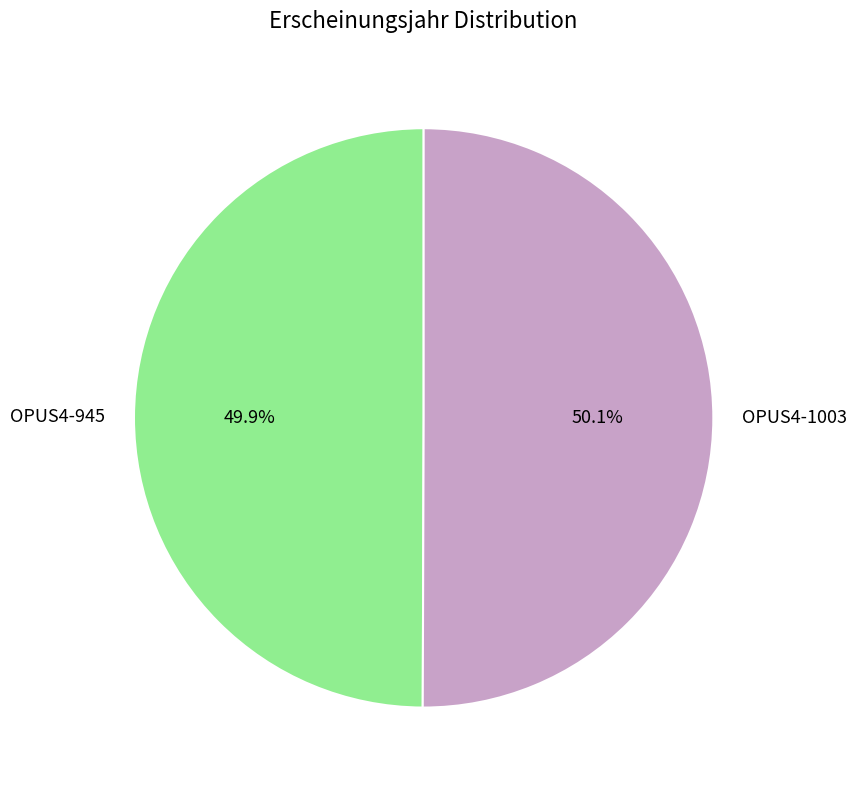

What portion of the pie excludes OPUS4-1003?

49.9%